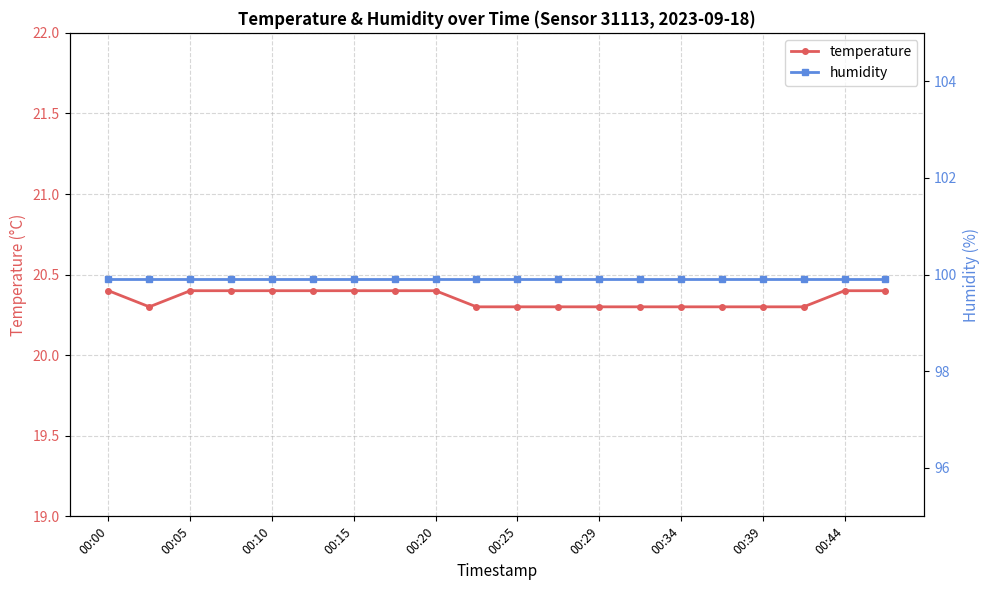

Count the temperature values in the range 20 to 21.

20